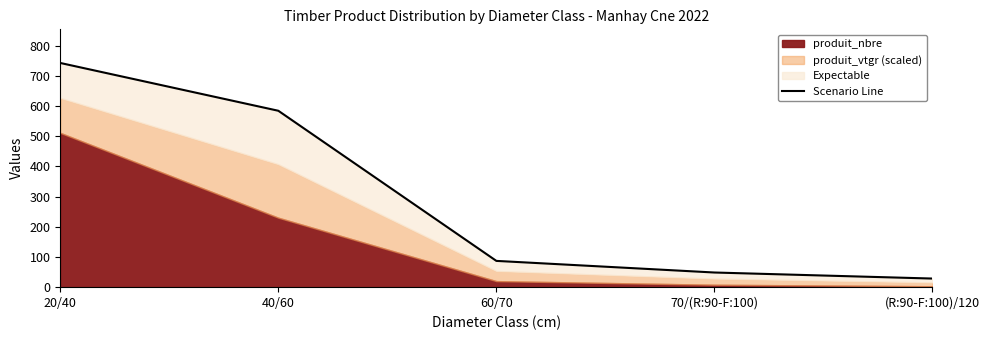

Which label corresponds to the smallest value in the chart?

(R:90-F:100)/120